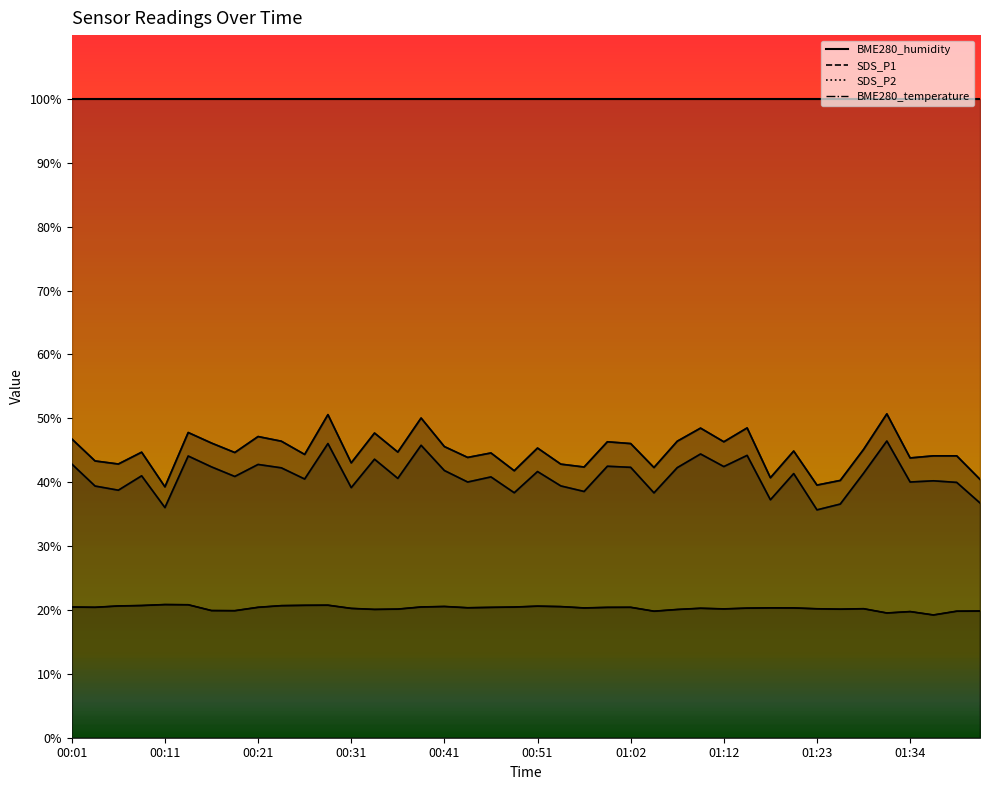

Rank the series by their average value, from highest to lowest.

SDS_P1, SDS_P2, BME280_temperature